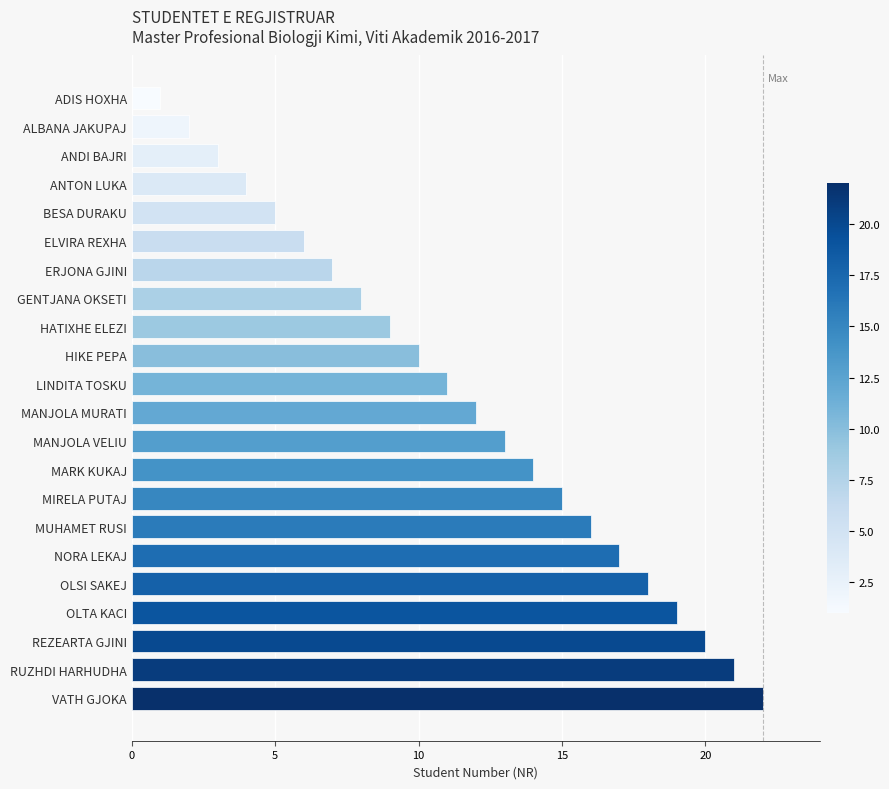

Does the chart contain any negative values?

No